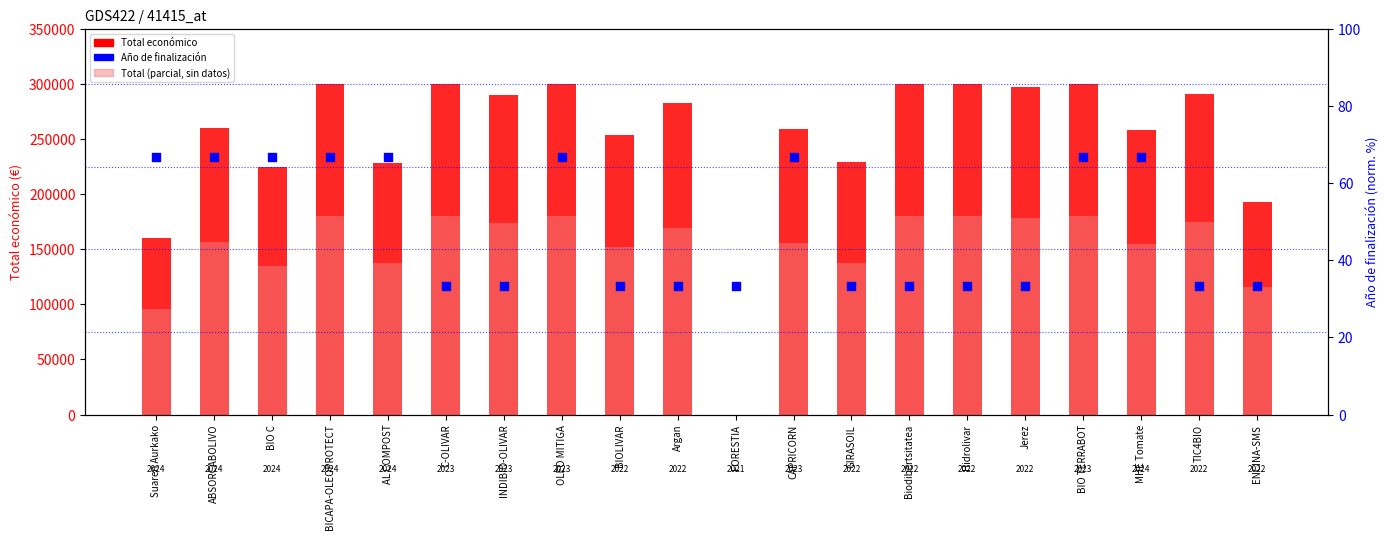

At how many categories does at least one series exceed 259037?

11